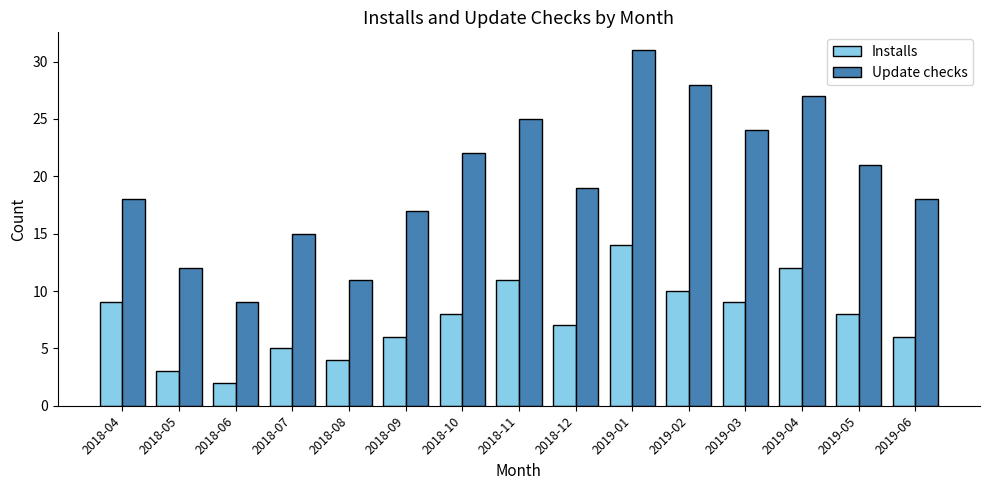

Does the chart contain any negative values?

No